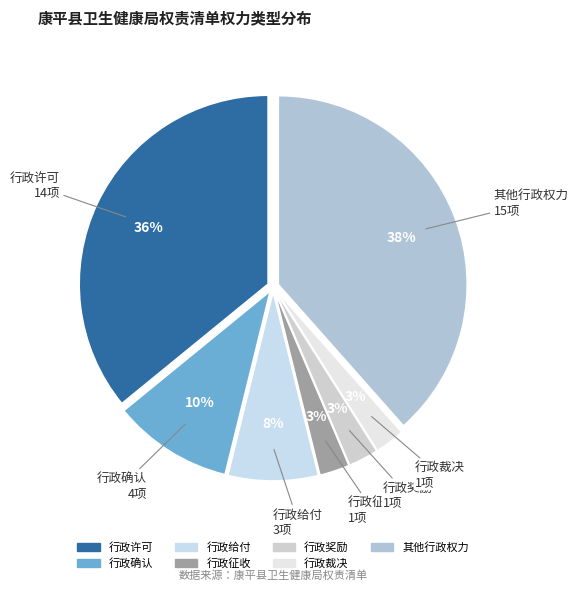

Which category has the biggest portion of the pie?

其他行政权力